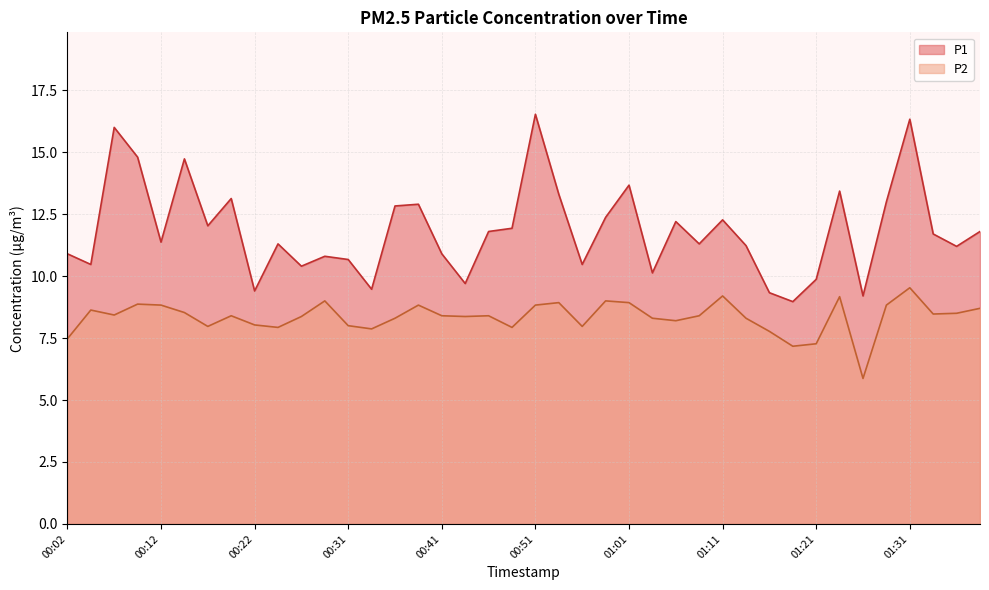

What are all the series names shown in the legend?

P1, P2